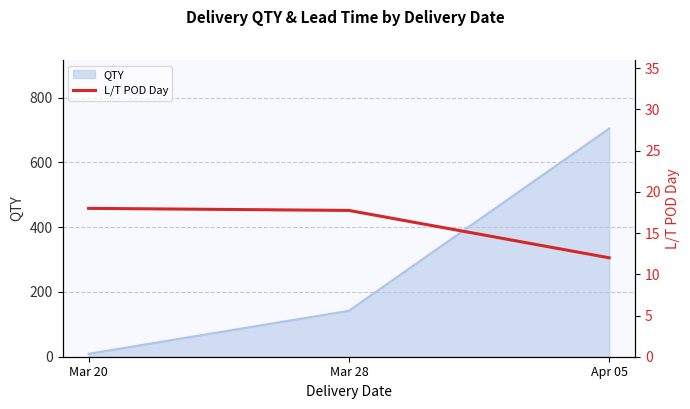

True or false: QTY has a value of 195 at Mar 28.

False